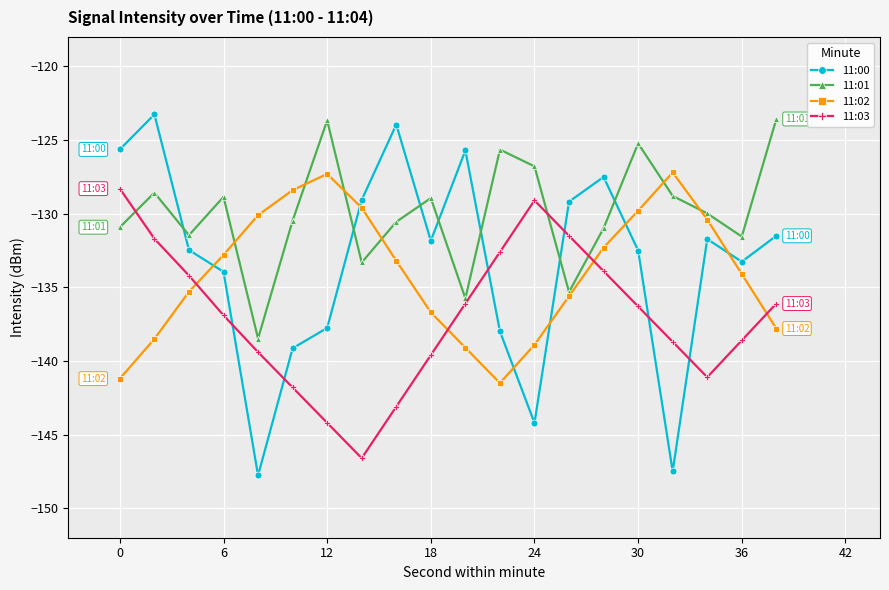

Does the chart have visible grid lines?

Yes